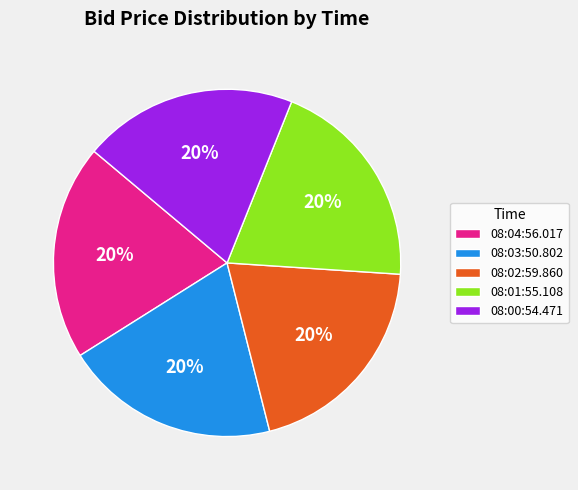

Combined, do 08:02:59.860 and 08:01:55.108 account for over 50%?

No